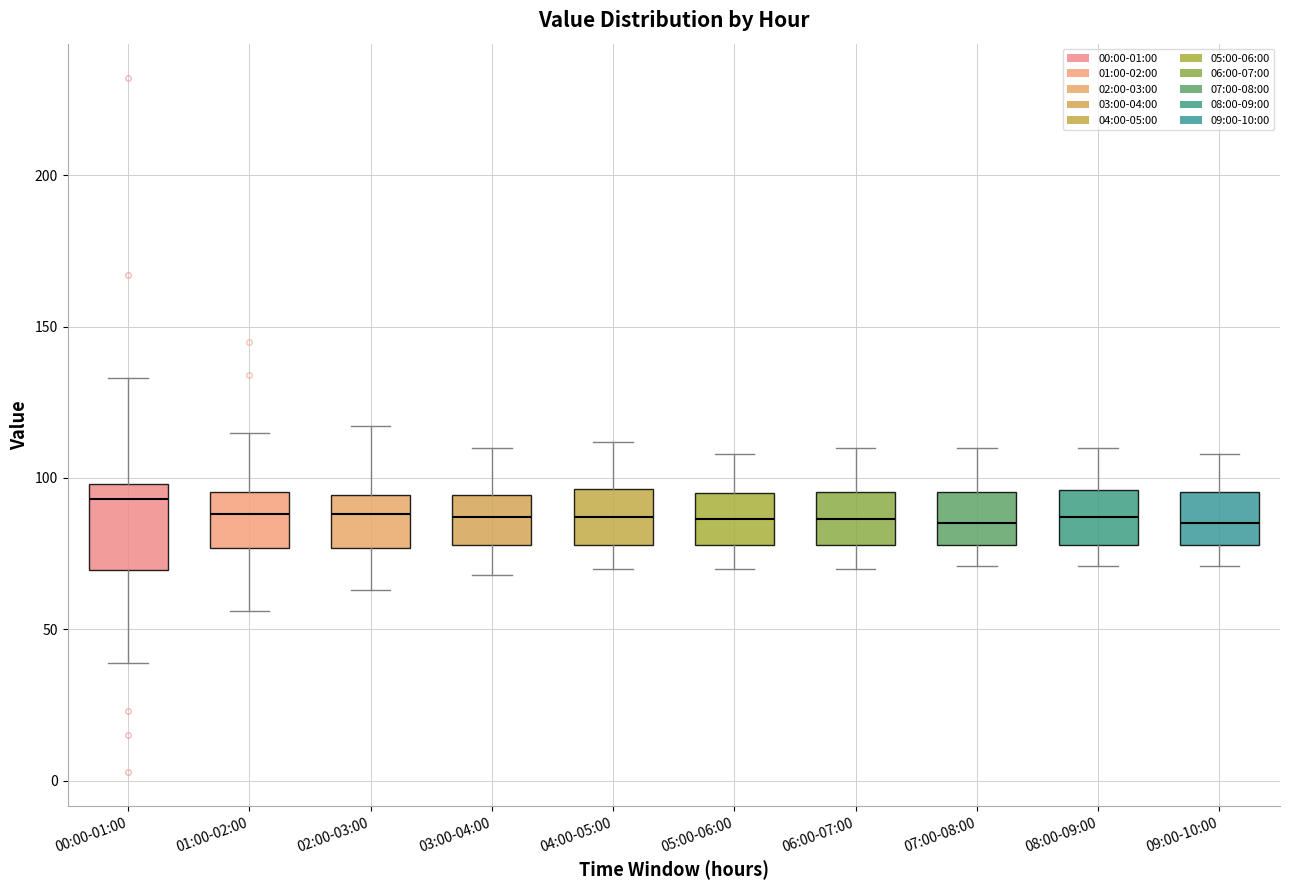

Reading left to right, transcribe this box plot: for each box, give where its median line is, the range the box spans, and where its two whiskers end, as read against the y-axis. The values are not printed on the chart, so give them approximately, as read against the axis.

00:00-01:00: median 95, box 70 to 100, whiskers 40 to 135
01:00-02:00: median 90, box 75 to 95, whiskers 55 to 115
02:00-03:00: median 90, box 75 to 95, whiskers 65 to 115
03:00-04:00: median 85, box 80 to 95, whiskers 70 to 110
04:00-05:00: median 85, box 80 to 95, whiskers 70 to 110
05:00-06:00: median 85, box 80 to 95, whiskers 70 to 110
06:00-07:00: median 85, box 80 to 95, whiskers 70 to 110
07:00-08:00: median 85, box 80 to 95, whiskers 70 to 110
08:00-09:00: median 85, box 80 to 95, whiskers 70 to 110
09:00-10:00: median 85, box 80 to 95, whiskers 70 to 110